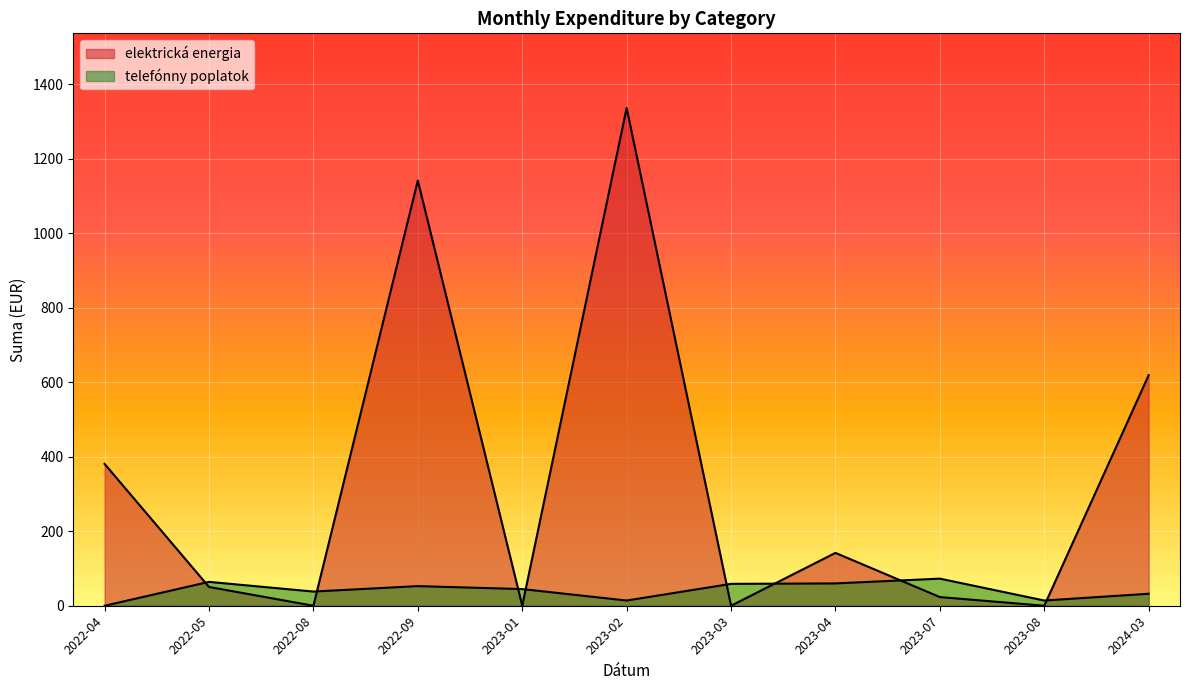

Rank the series at 2023-04 from lowest to highest value.

telefónny poplatok, elektrická energia